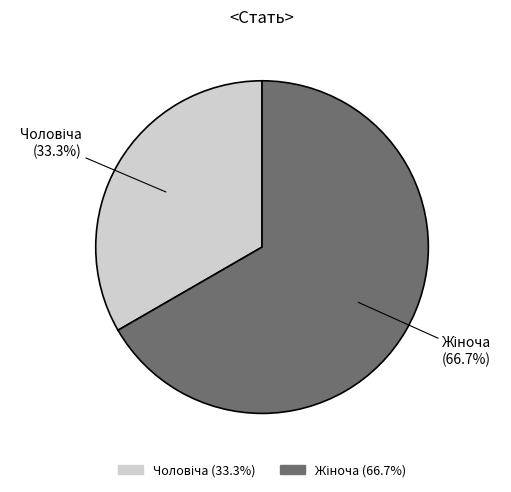

Does any single category account for the majority?

Yes